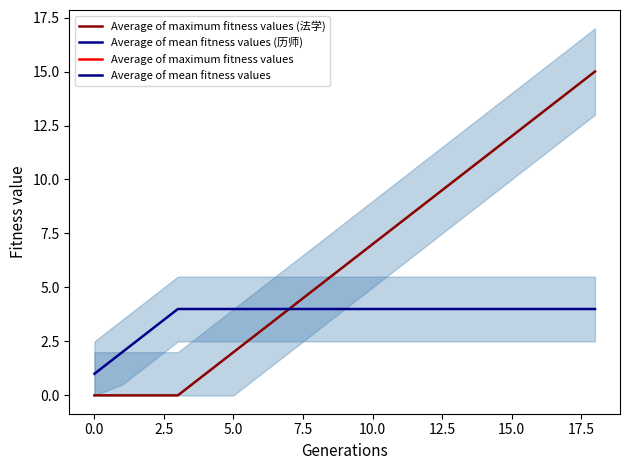

What is the highest value of the Average of maximum fitness values (法学) series?

15